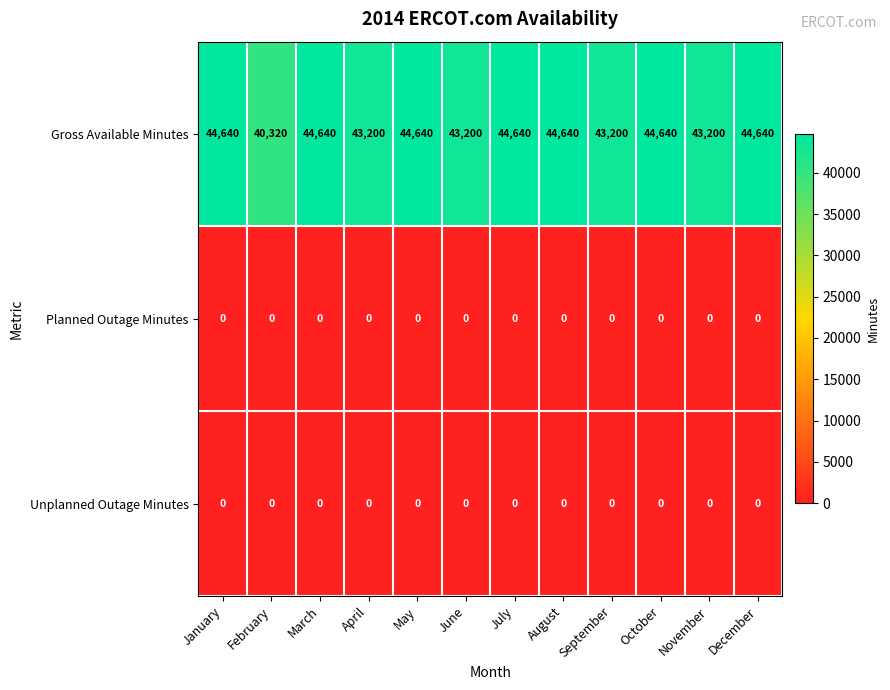

What is the spread (max minus min) of values at June?

43200